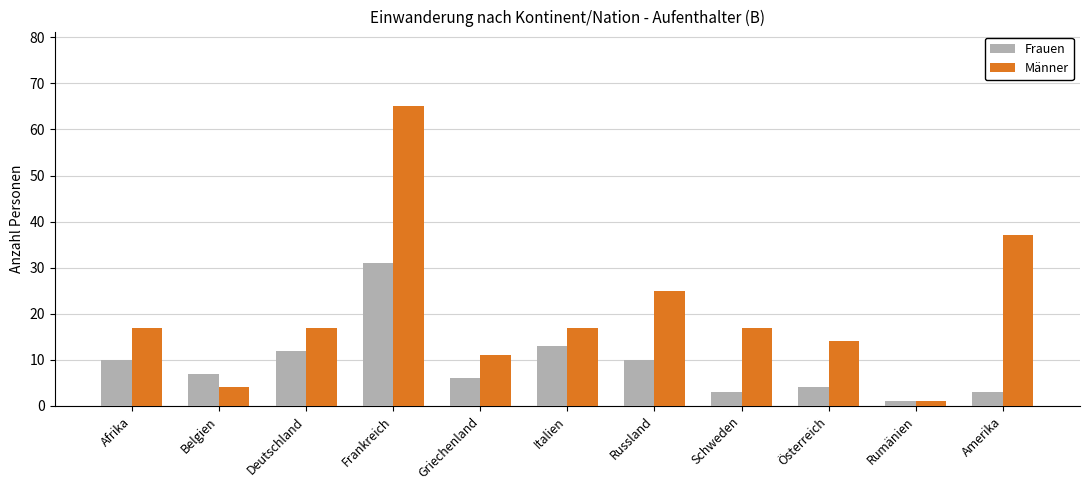

At how many categories does at least one series exceed 34?

2